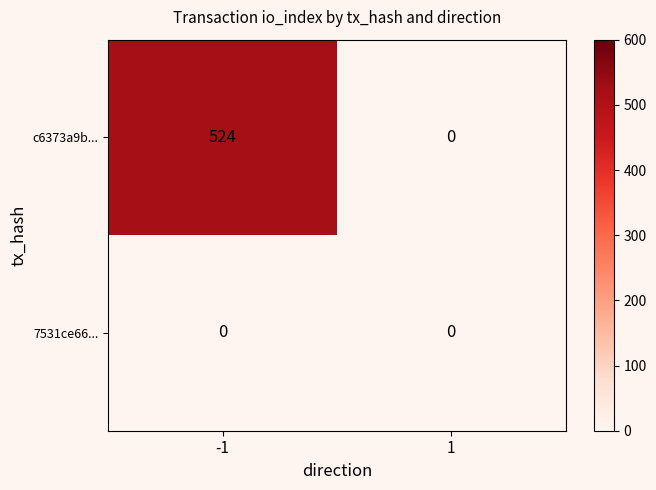

Which series changed the most between -1 and 1?

c6373a9b...